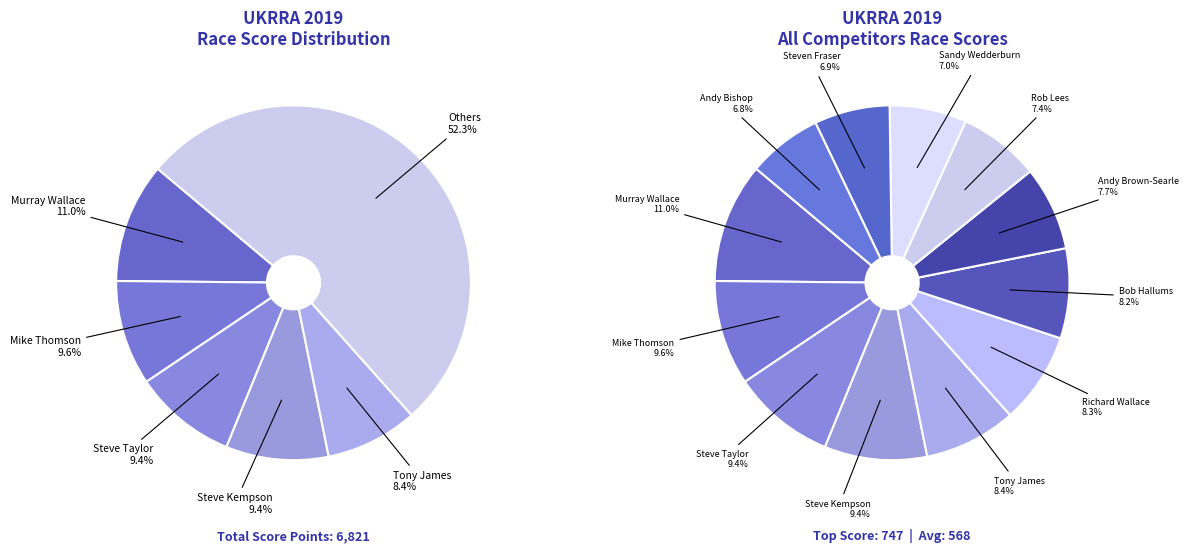

To the nearest percent, what is the difference between the largest and smallest slice percentages?

4%